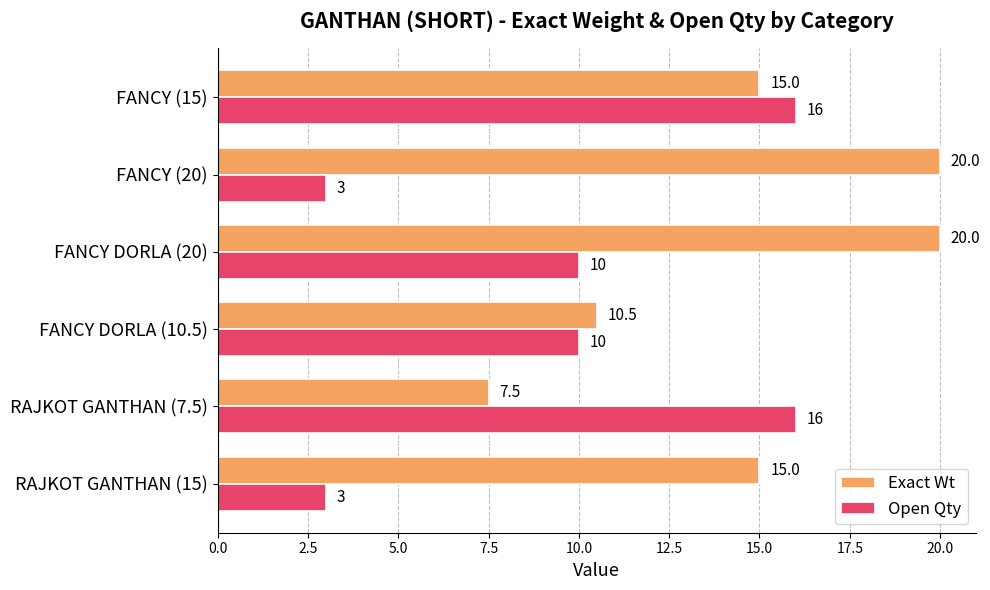

Which series has the widest spread of values?

Open Qty